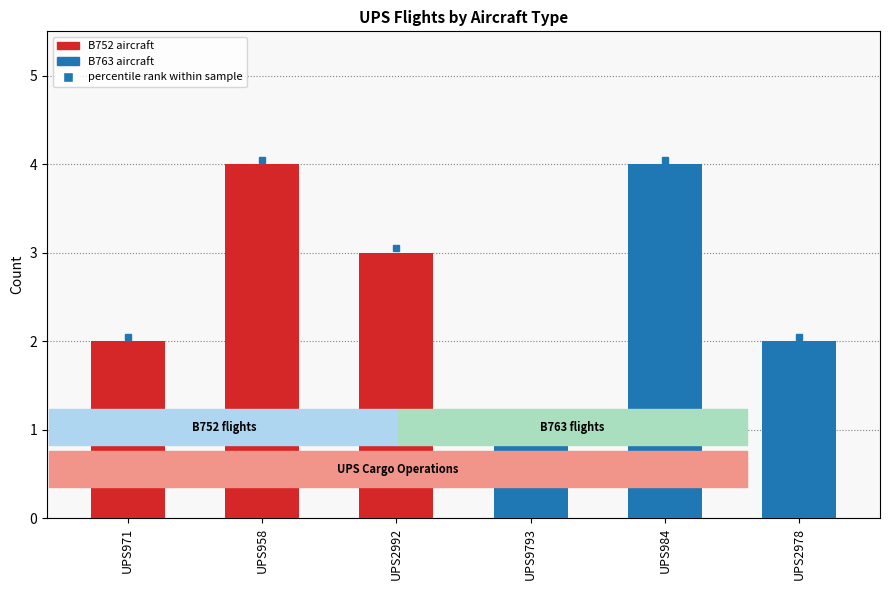

How many data points in B752 are less than 3?

1